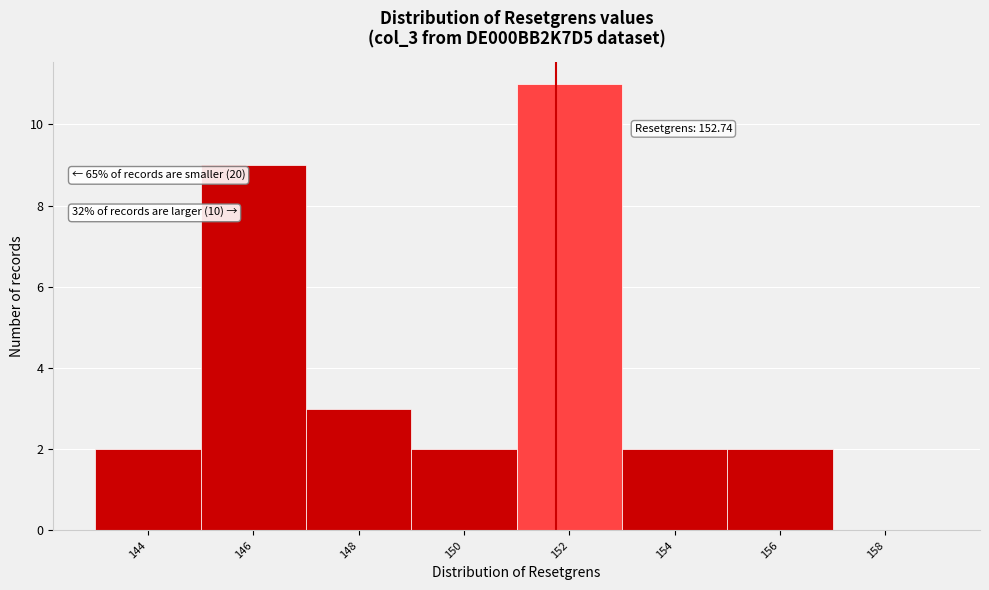

Reading left to right, transcribe all the data shown in this chart.

144=2	146=9	148=3	150=2	152=11	154=2	156=2	158=0